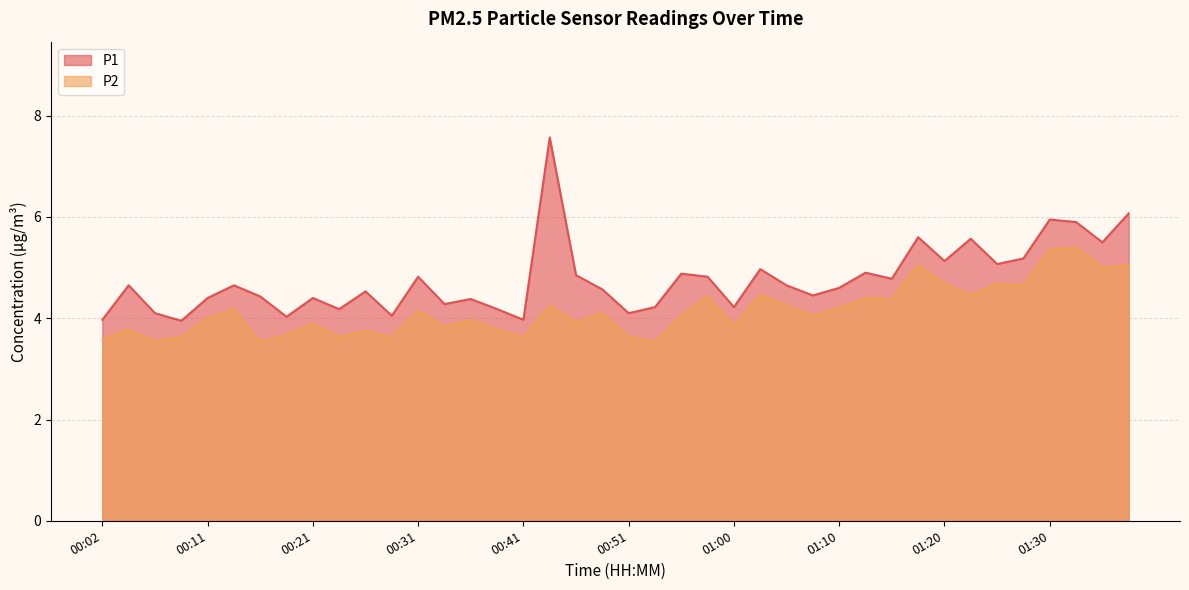

Which label corresponds to the smallest value in the chart?

00:16